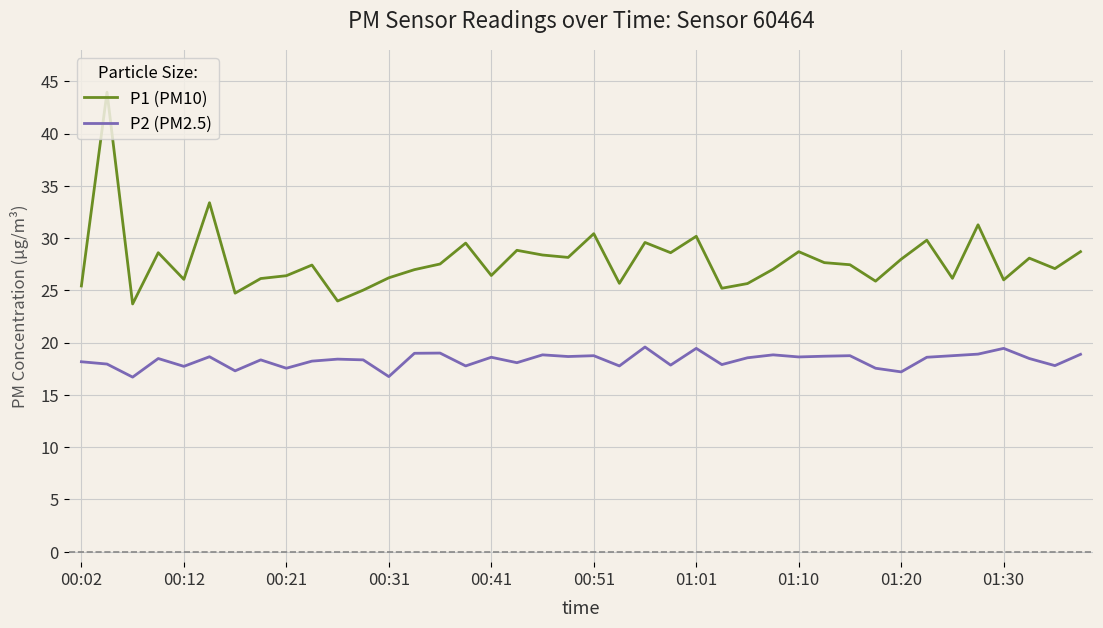

What is the highest value of the P2 (PM2.5) series?

19.6